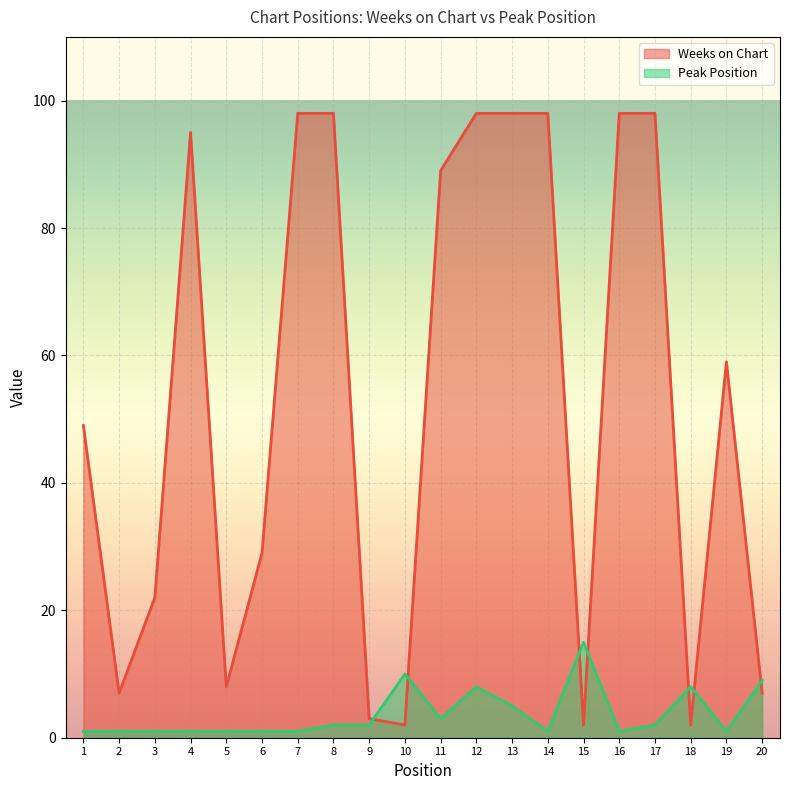

Where do Peak Position and Weeks on Chart first cross each other?

9 and 10